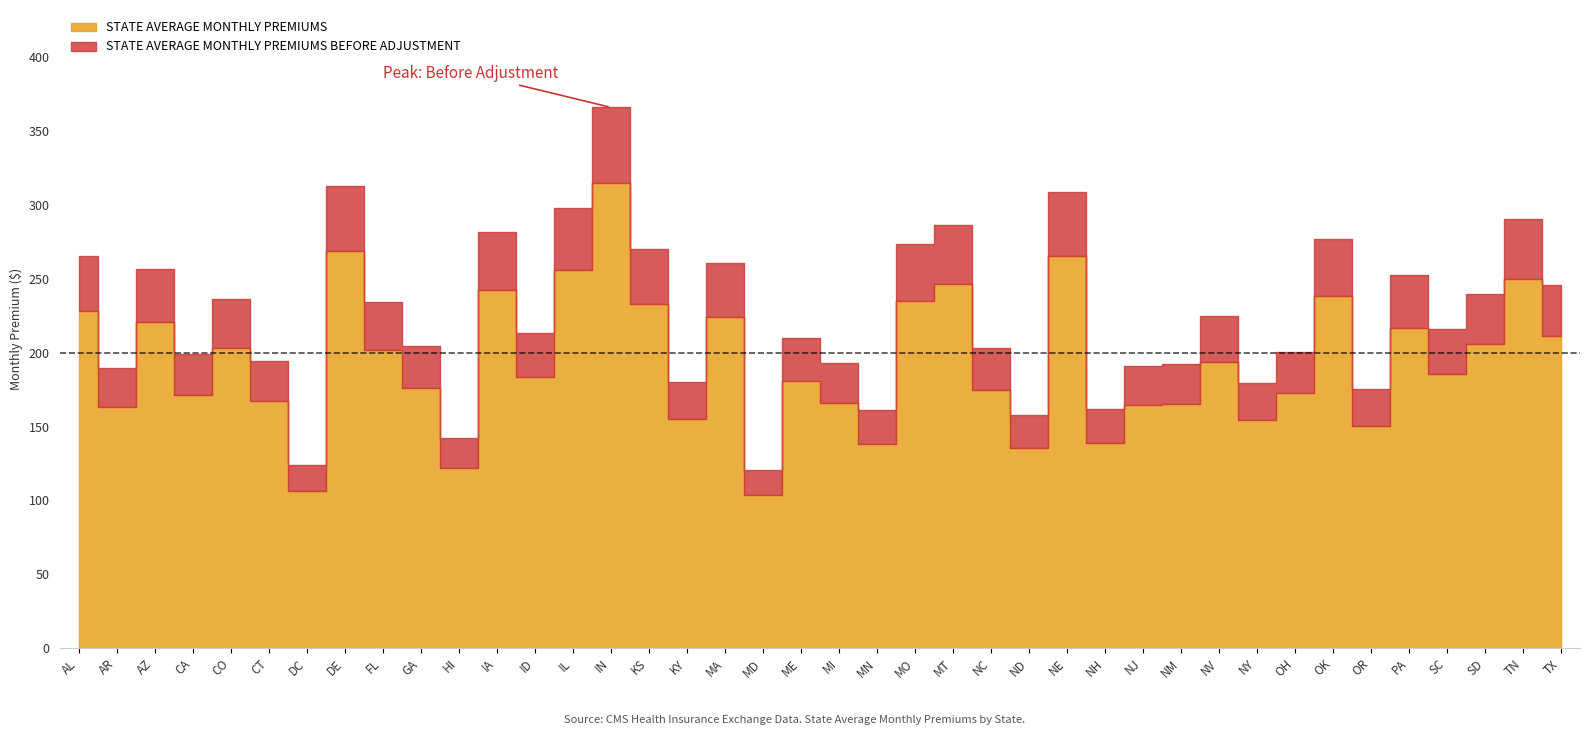

True or false: STATE AVERAGE MONTHLY PREMIUMS and STATE AVERAGE MONTHLY PREMIUMS BEFORE ADJUSTMENT cross at least once.

False